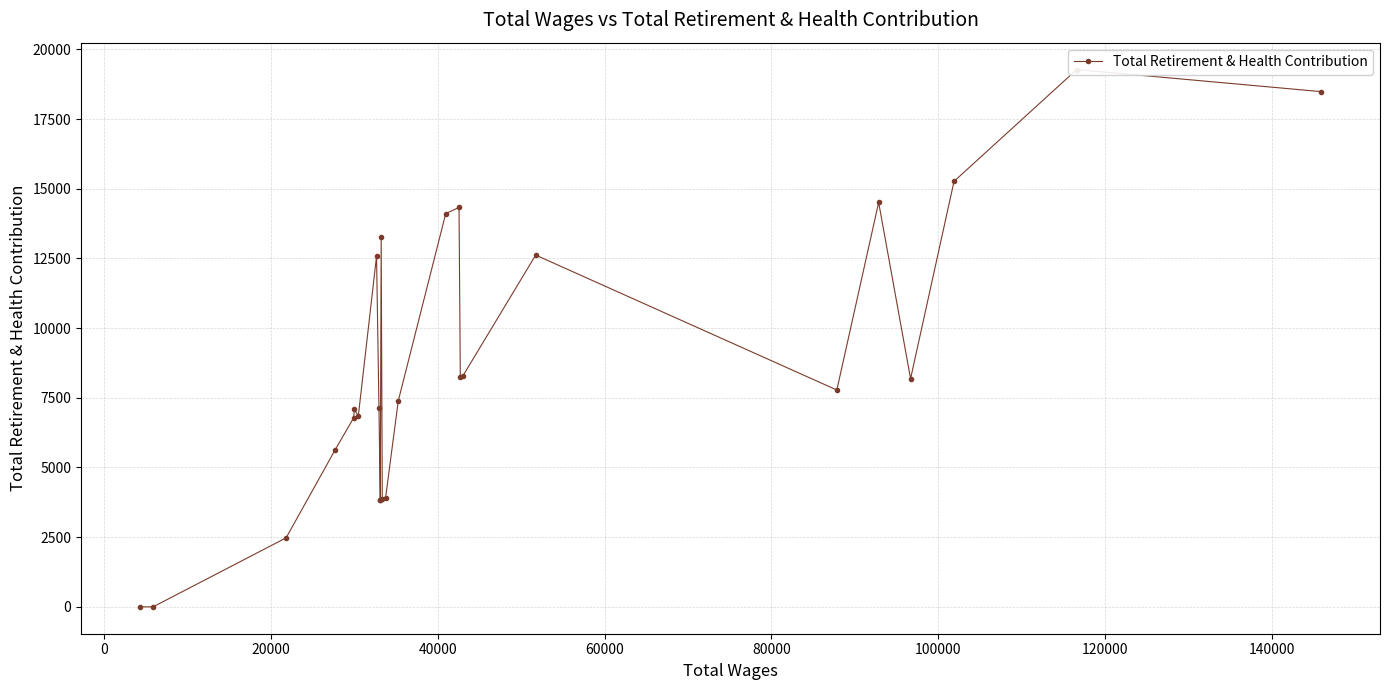

How many values are above zero?

24